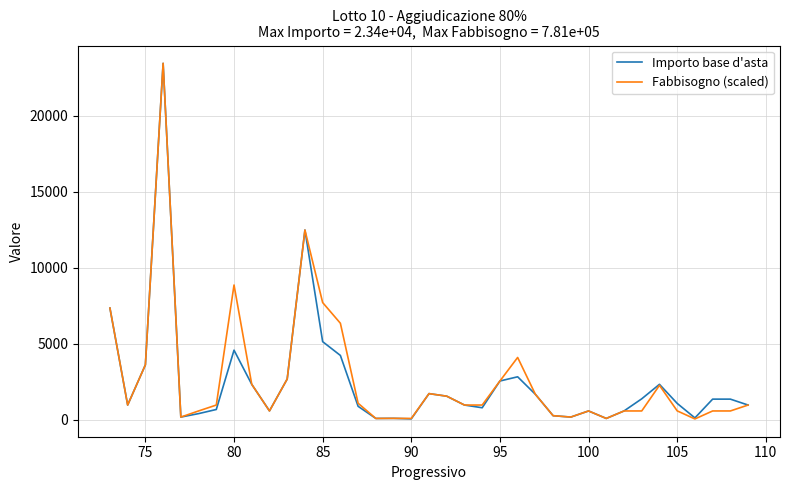

What is the difference between the second highest and minimum values in the Importo base d'asta series?

12418.0